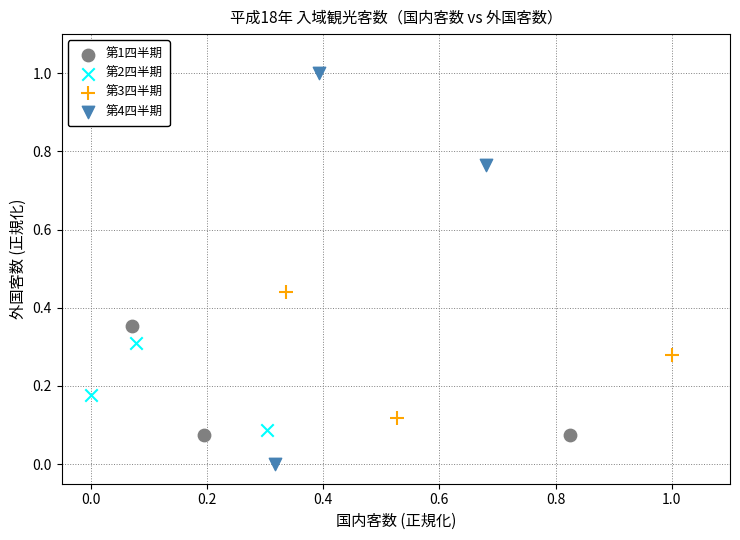

Which series reaches the maximum Y coordinate?

第4四半期